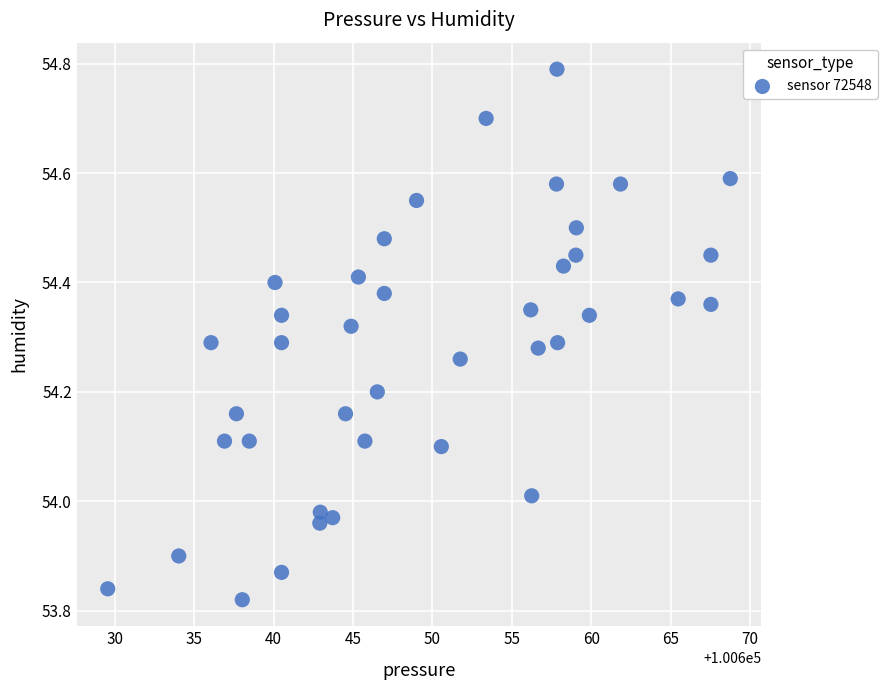

What is the range of Y values (max minus min)?

1.0